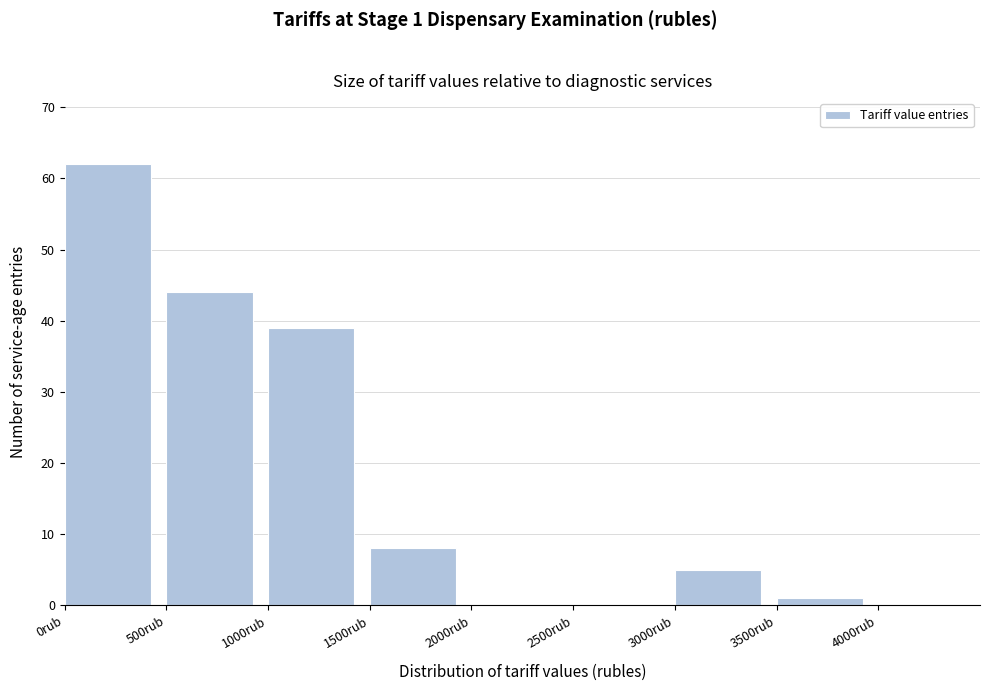

Which range on the x-axis has the tallest bar?

0 to 500